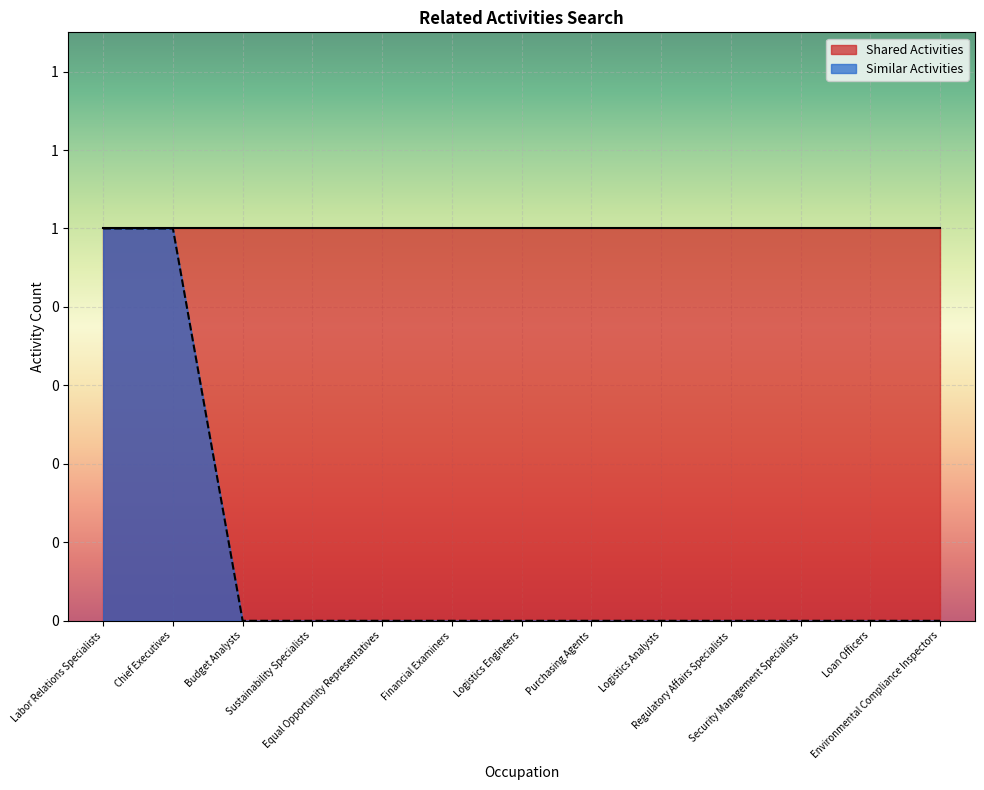

True or false: there are more than 1 points higher than both neighbors.

False